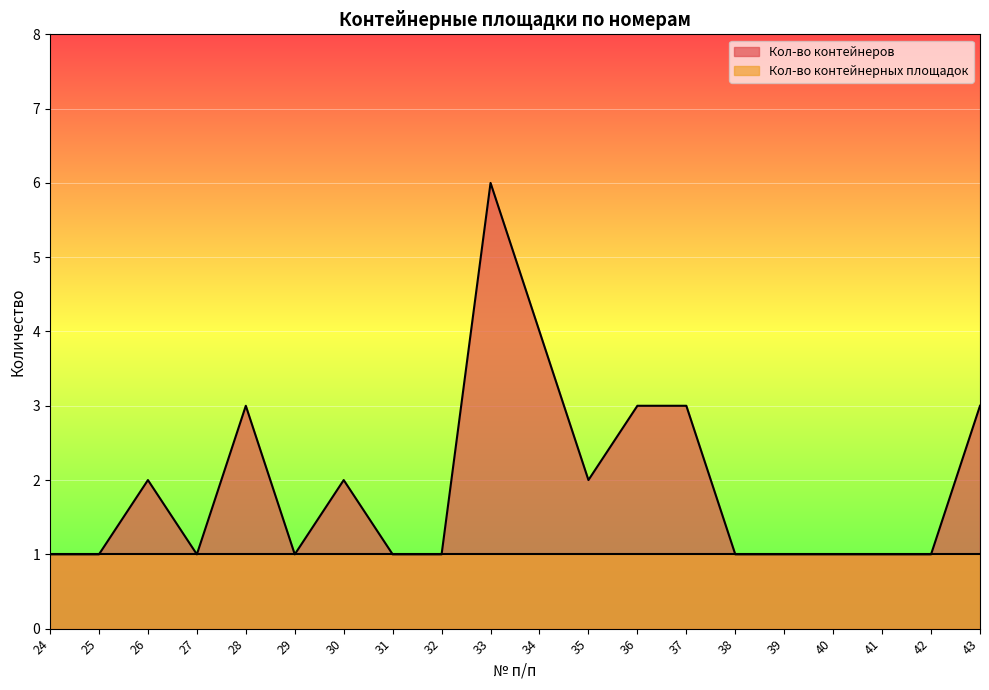

What is the ratio of the value at 24 to the value at 27?

1.0